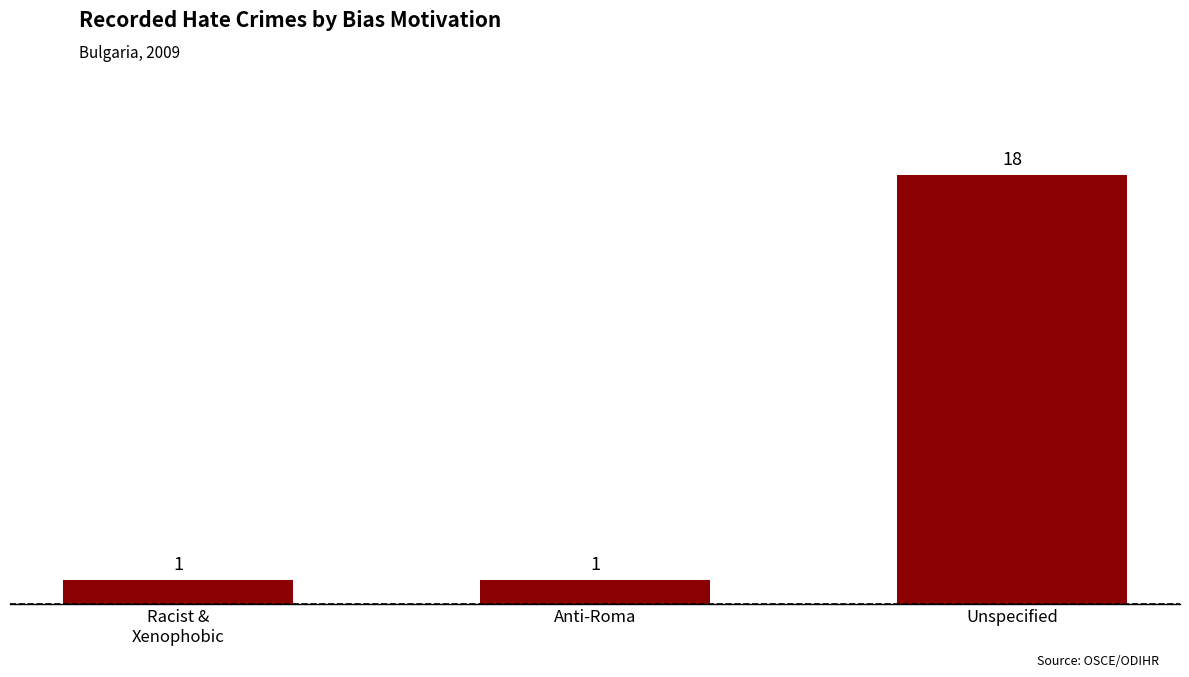

Reading left to right, list all the values displayed in this chart.

Racist &
Xenophobic=1	Anti-Roma=1	Unspecified=18